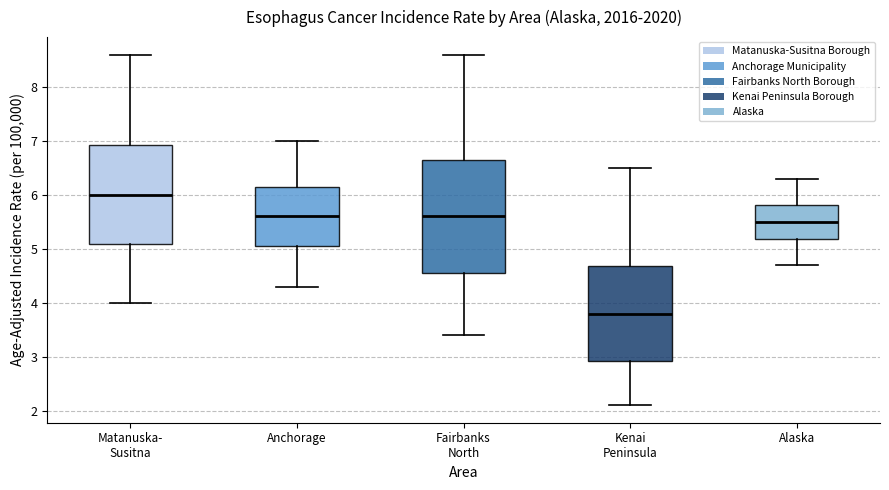

Reading left to right, read every box against the y-axis: the position of its median line, the range the box covers, and the ends of its whiskers. The values are not printed on the chart, so give them approximately, as read against the axis.

Matanuska- Susitna: median 6.0, box 5.1 to 6.9, whiskers 4.0 to 8.6
Anchorage: median 5.6, box 5.1 to 6.1, whiskers 4.3 to 7.0
Fairbanks North: median 5.6, box 4.6 to 6.6, whiskers 3.4 to 8.6
Kenai Peninsula: median 3.8, box 2.9 to 4.7, whiskers 2.1 to 6.5
Alaska: median 5.5, box 5.2 to 5.8, whiskers 4.7 to 6.3